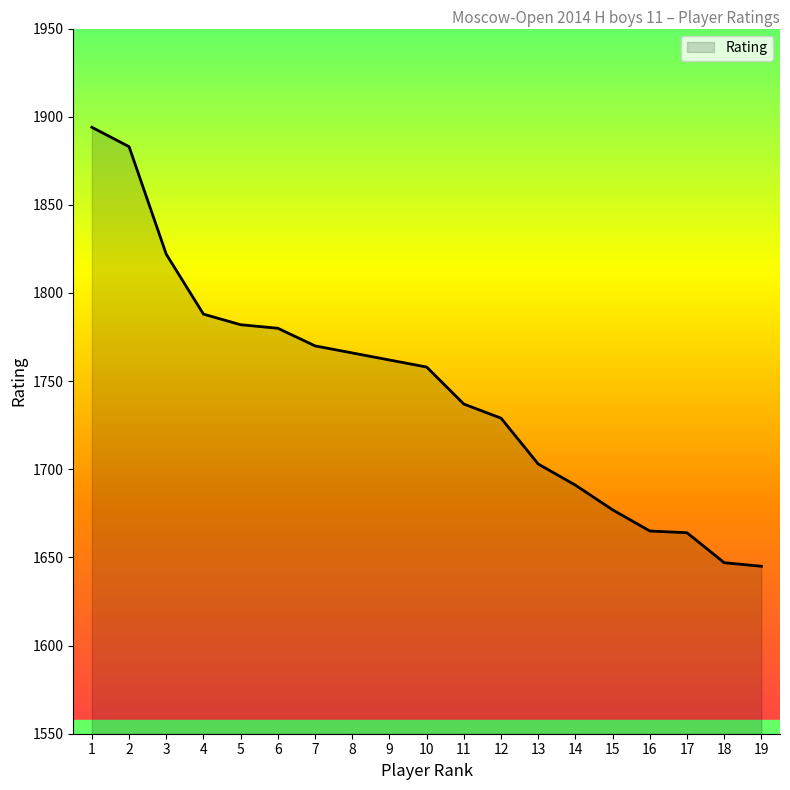

What is the greatest value displayed?

1894